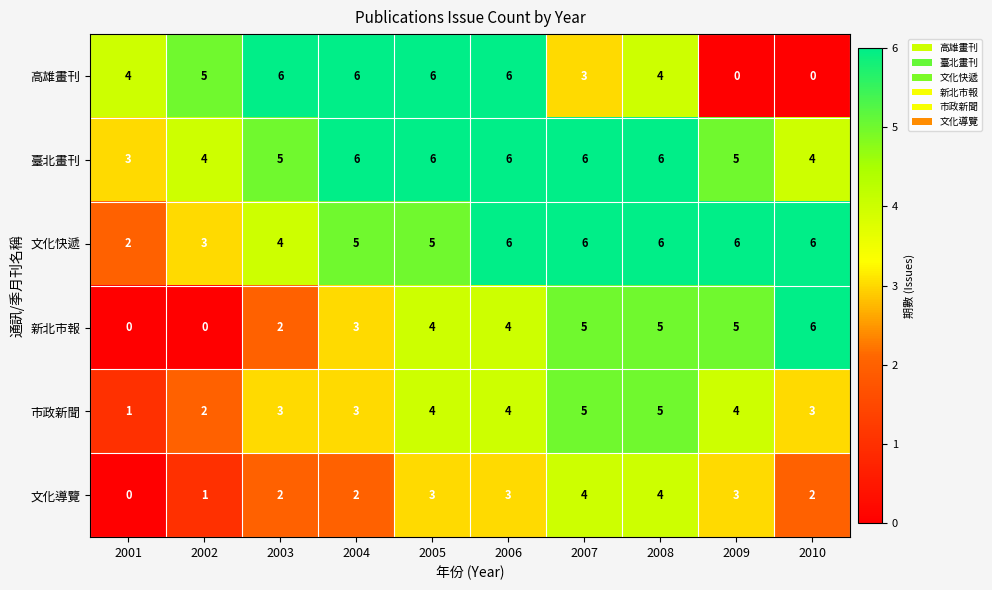

Which series has the largest total across all categories?

臺北畫刊